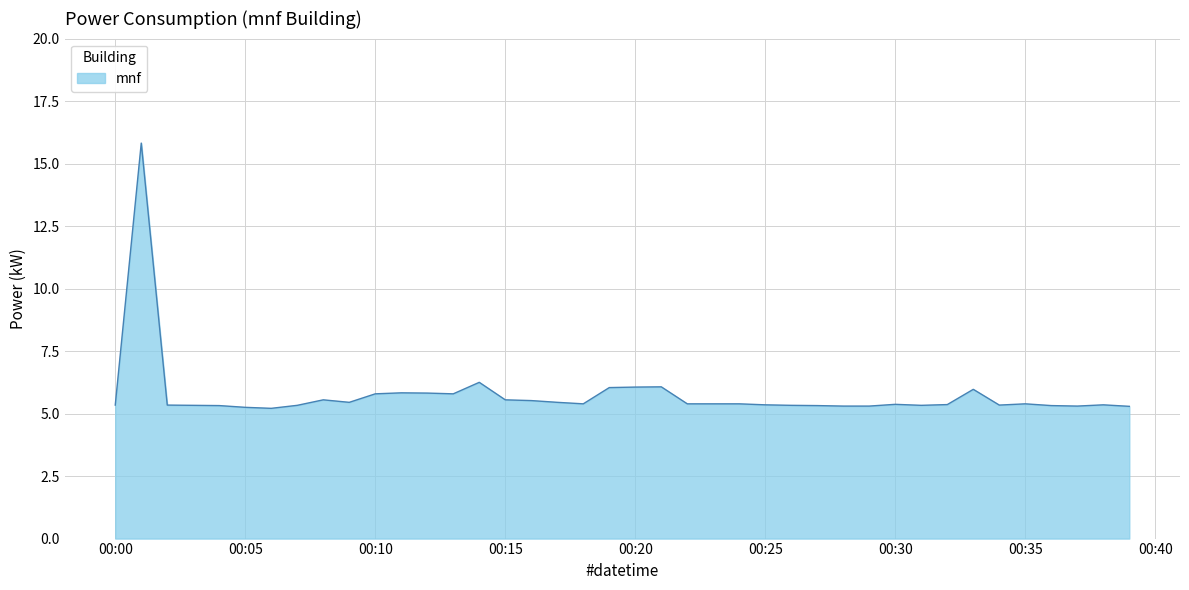

What is the difference between the maximum and minimum values?

10.6